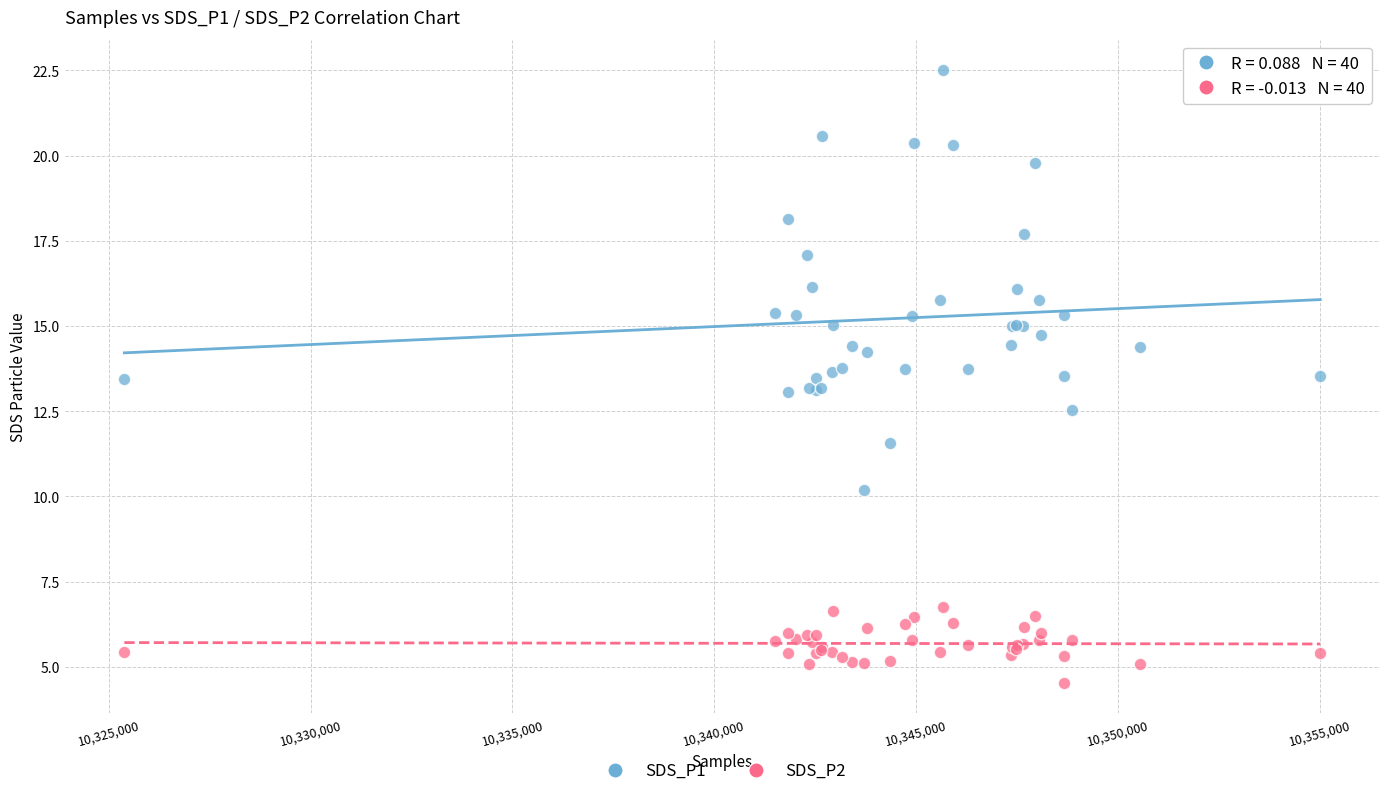

Which series contains the lowest Y value?

SDS_P2